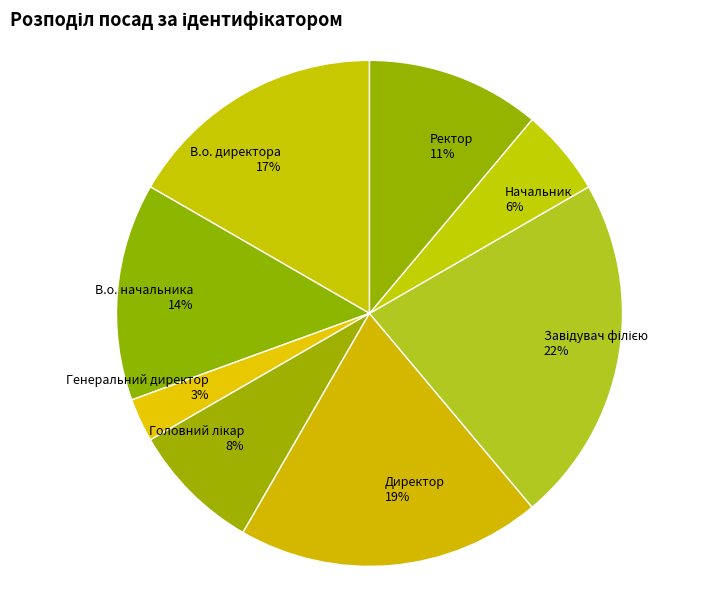

Is it true that Генеральний директор is 9% of the pie?

False